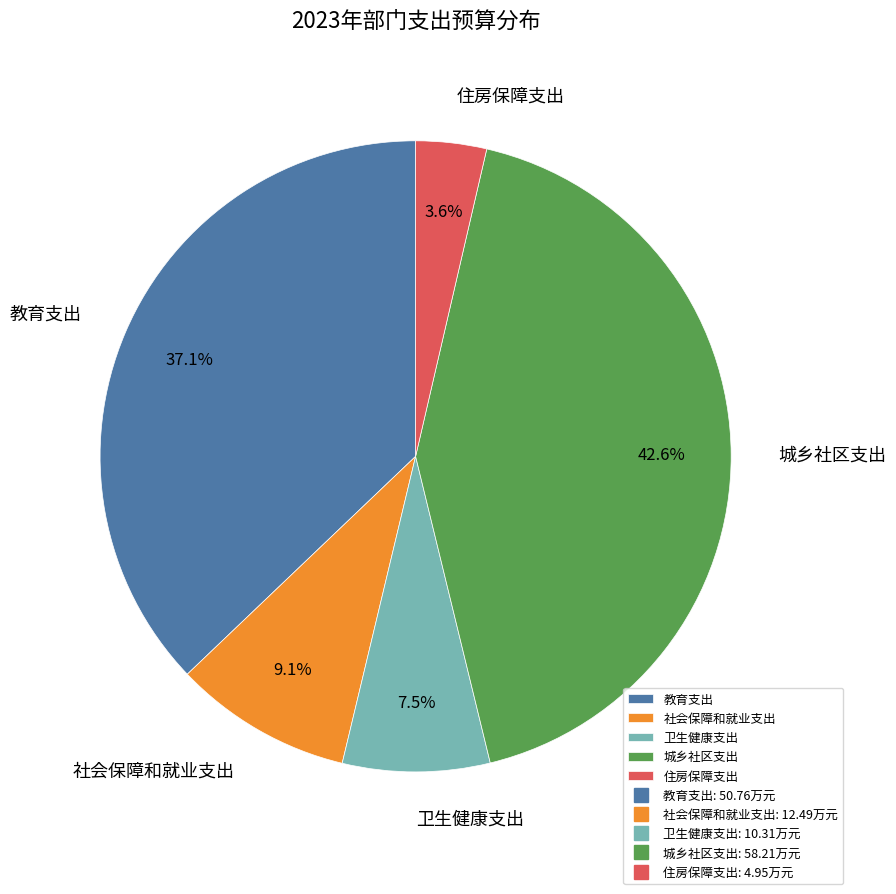

What is the ratio of the value at 社会保障和就业支出 to the value at 卫生健康支出?

1.2